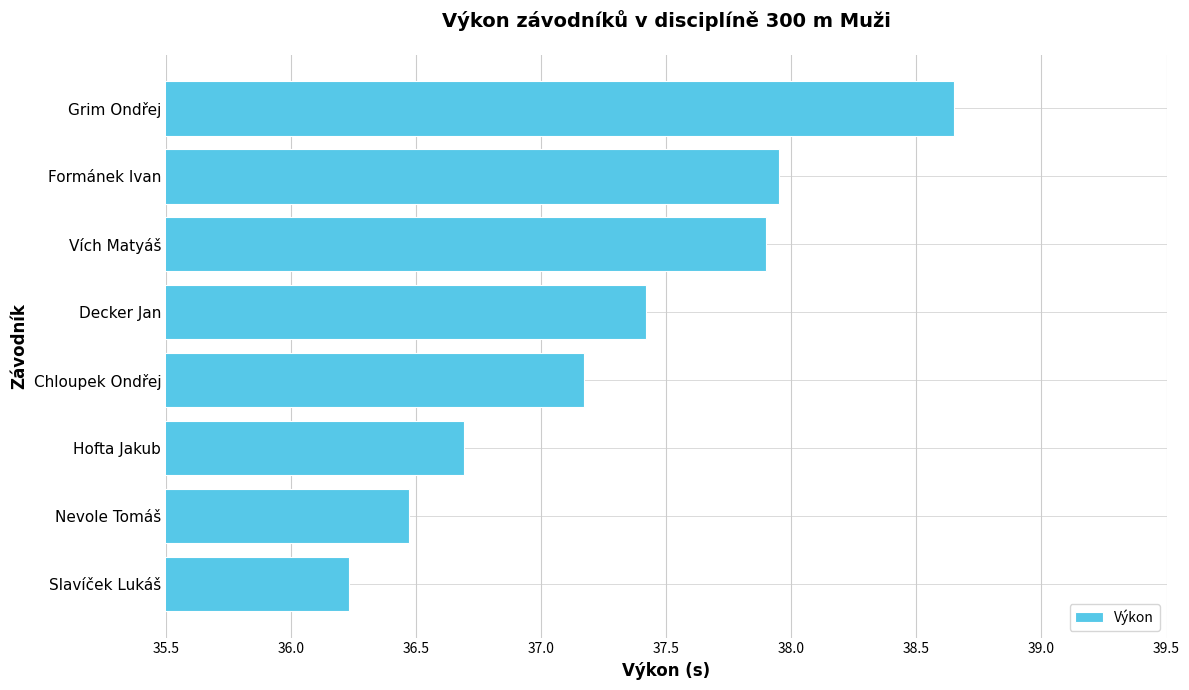

What is the sum of all values?

298.5